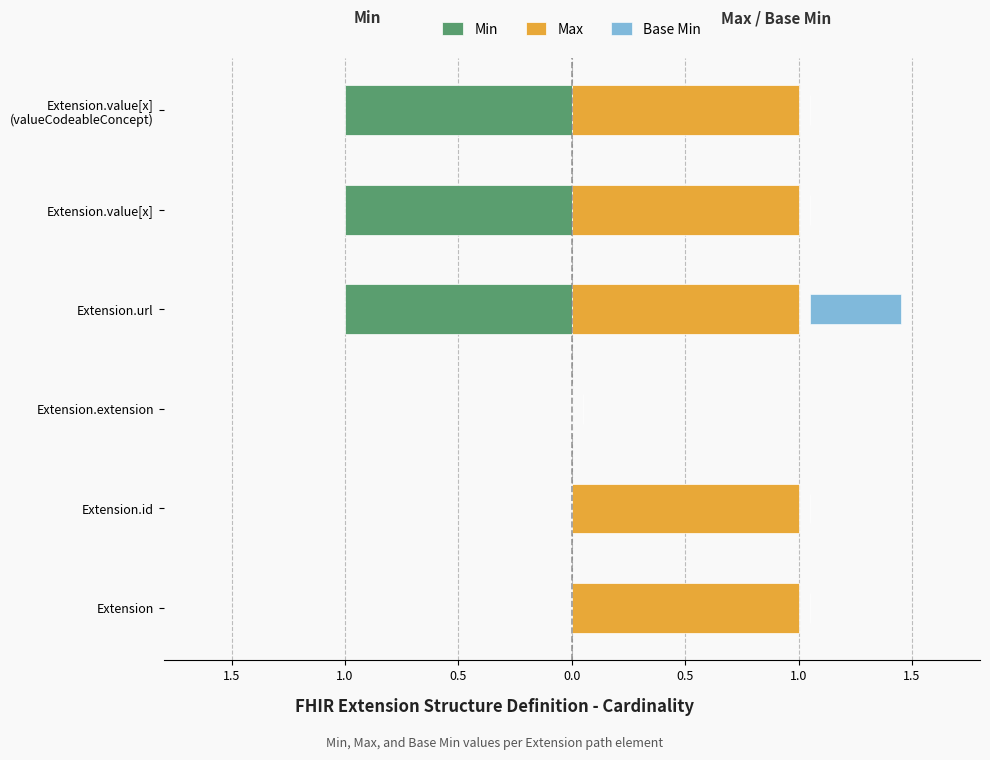

At Extension.extension, list the series in order from smallest to largest.

Min, Max, Base Min